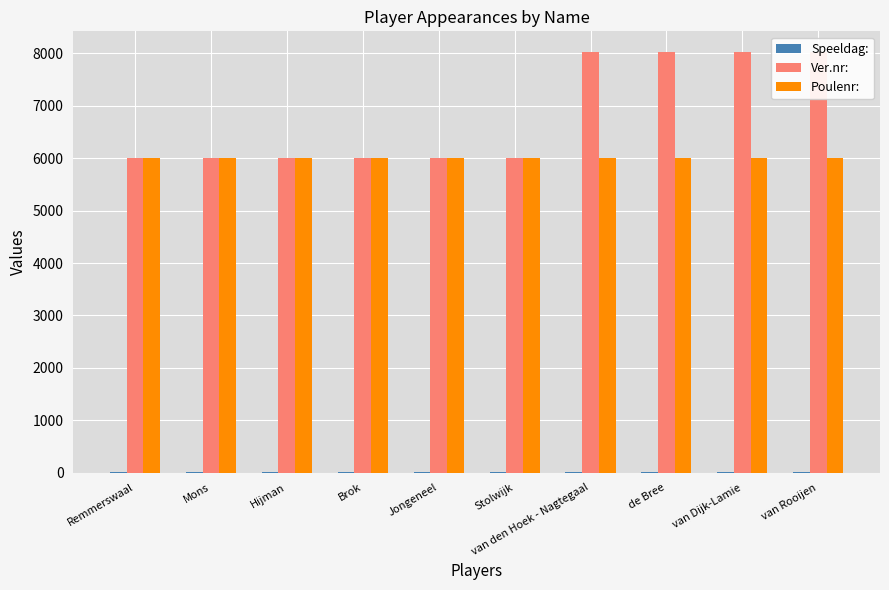

At which category is the sum across all series the highest?

van den Hoek - Nagtegaal